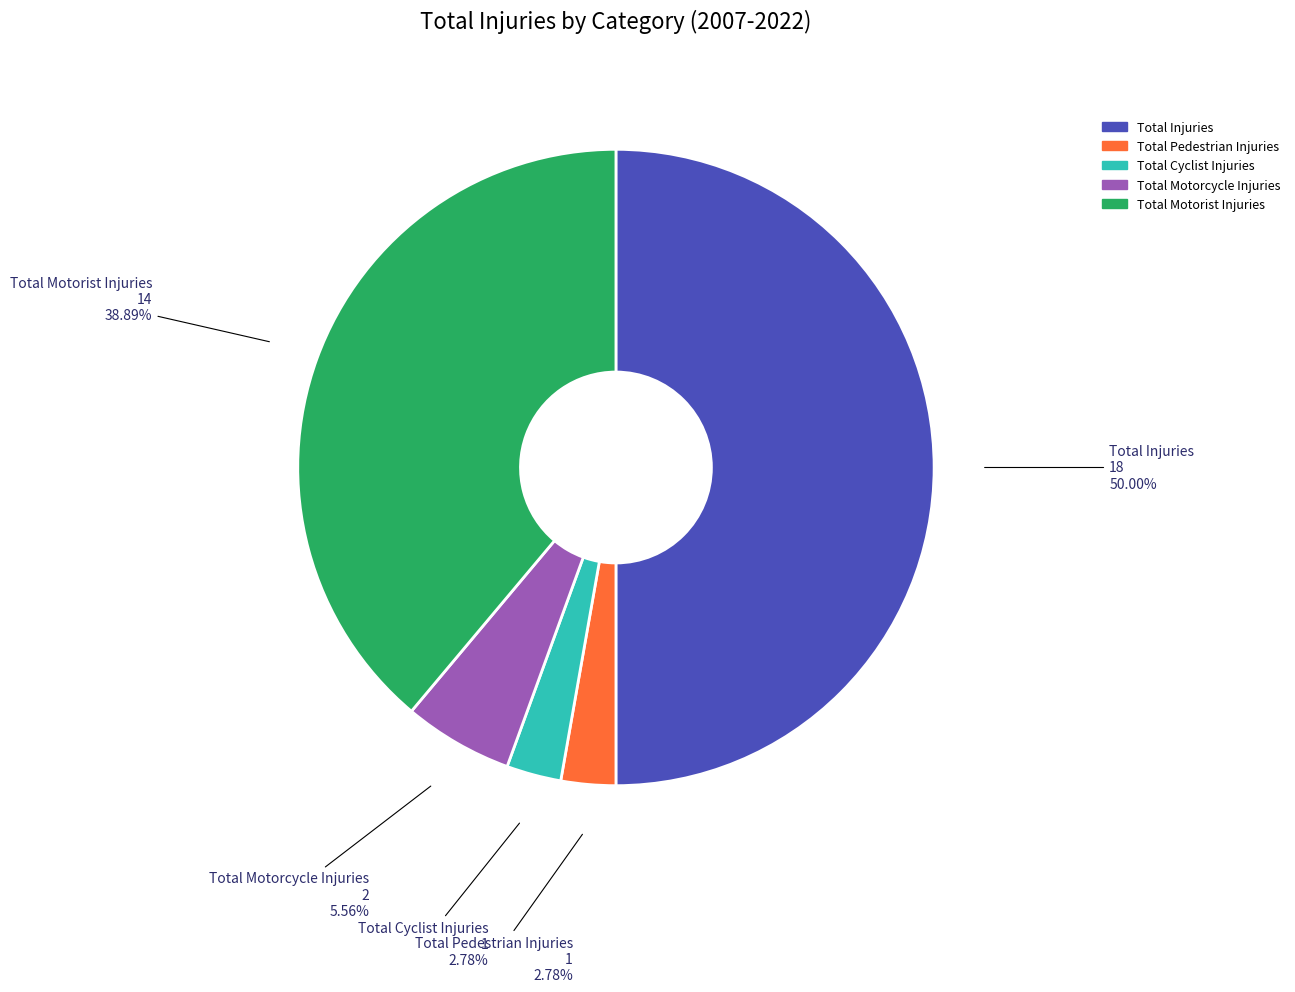

What percentage is the Total Motorist Injuries slice, to the nearest percent?

39%